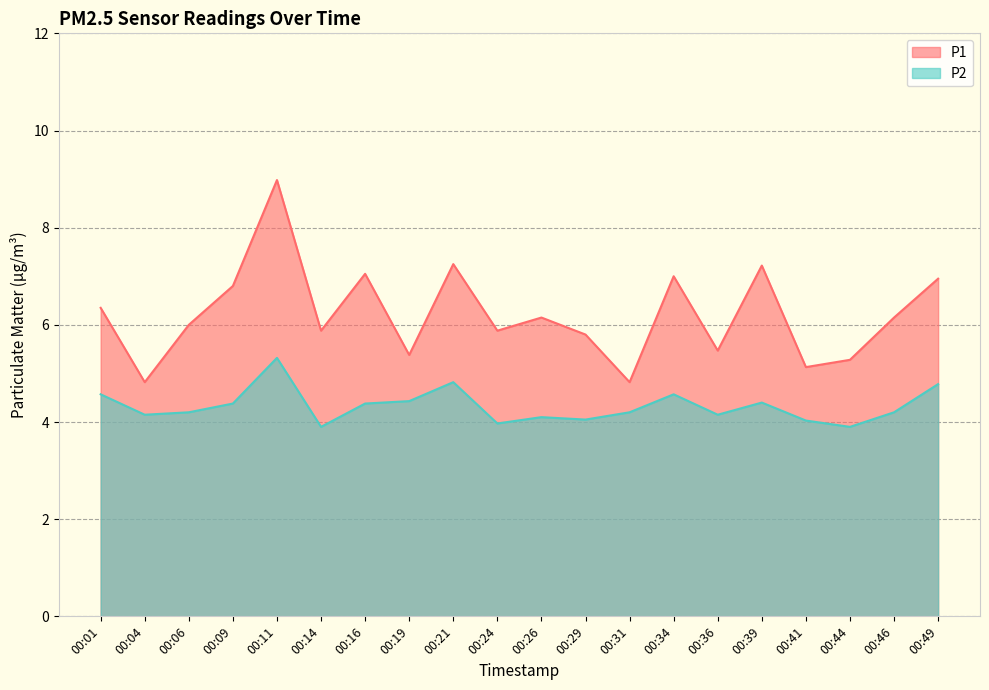

What is the average value of the P2 series?

4.3